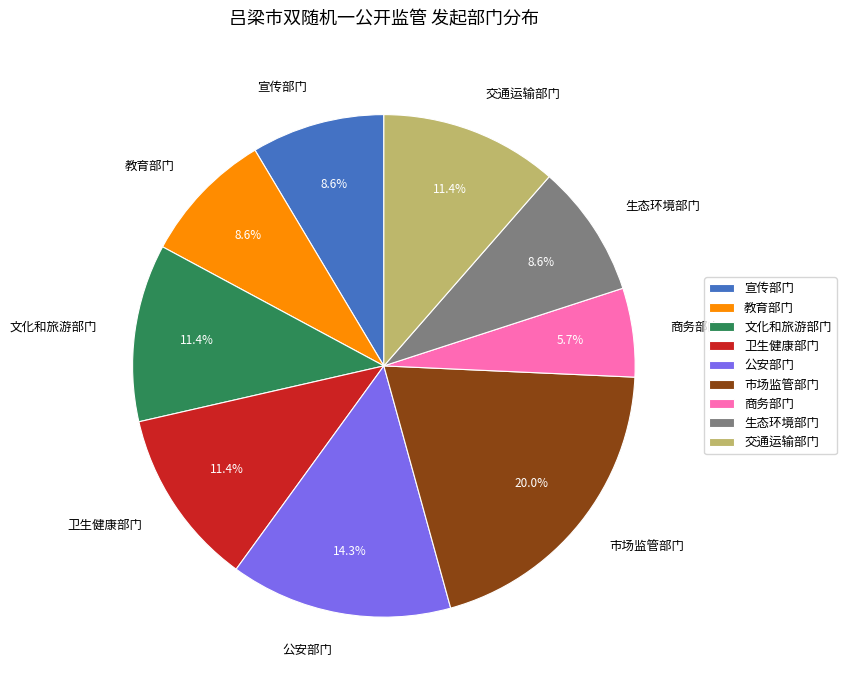

True or false: 生态环境部门 accounts for 9% of the total.

True